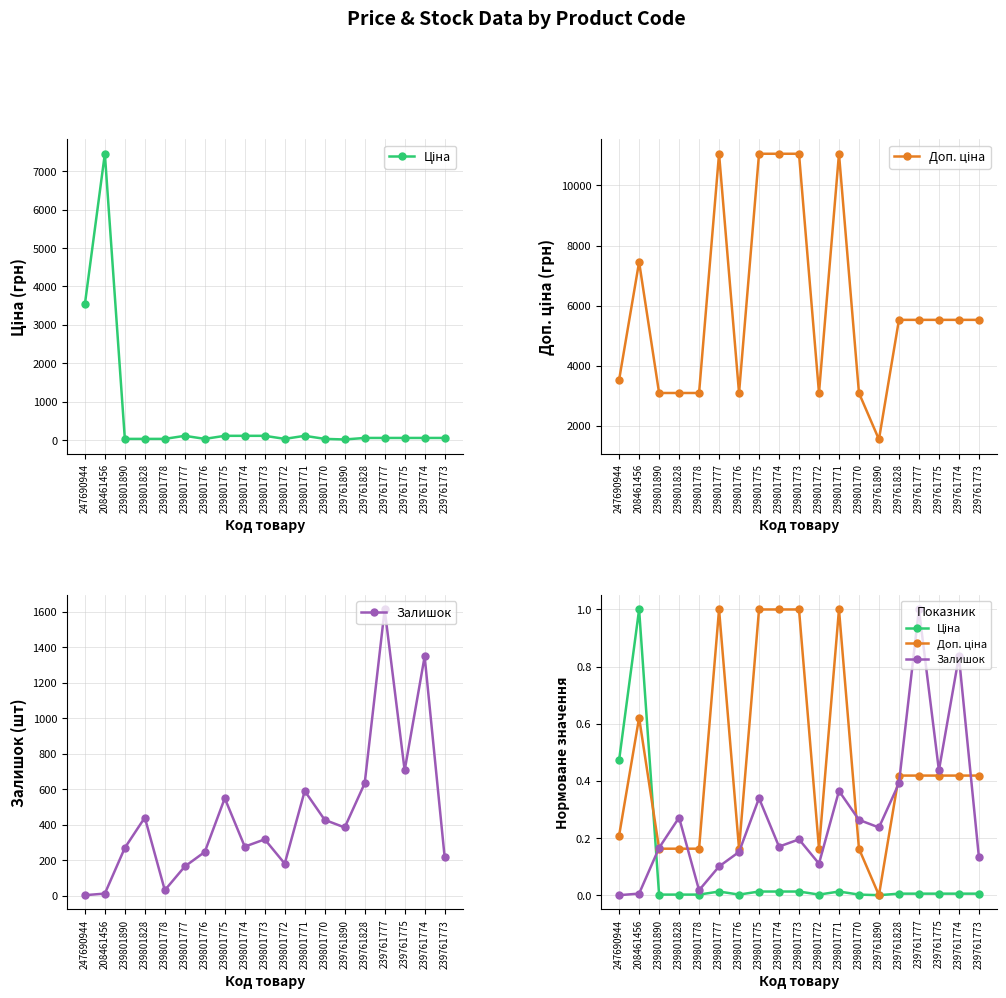

Which series ends up on top after the final intersection of Доп. ціна and Ціна?

Доп. ціна